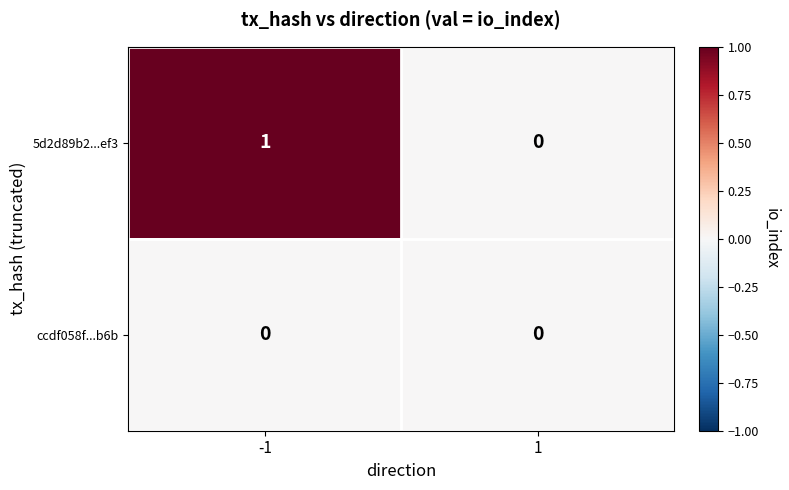

At which category is the sum across all series the highest?

-1